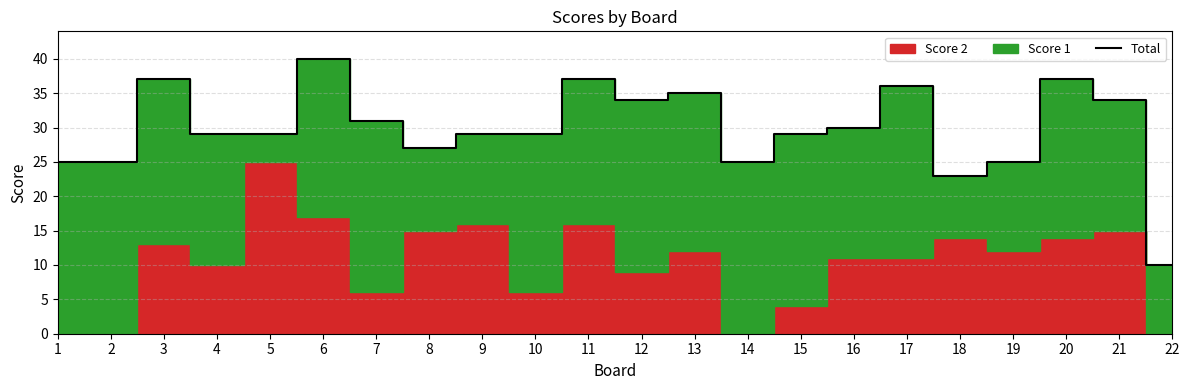

Which category has the lowest value across all series?

22